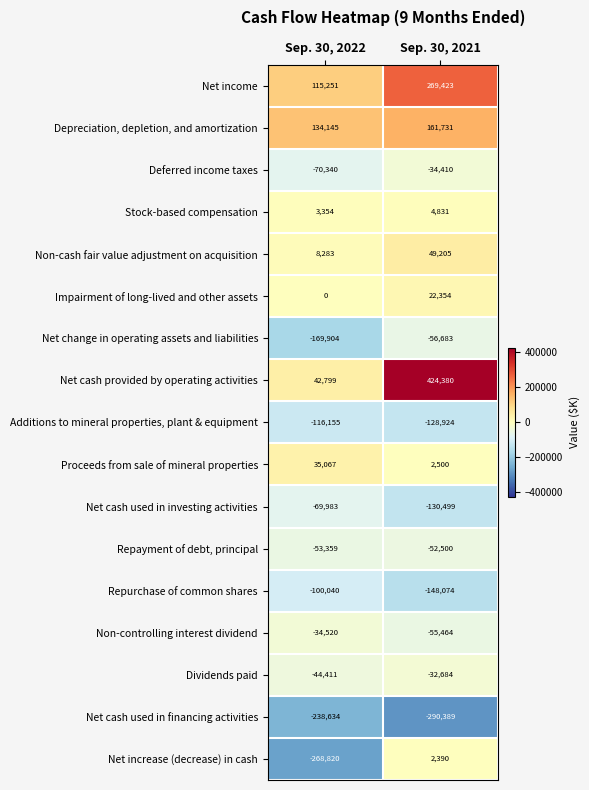

True or false: Stock-based compensation has a value of 2610 at Sep. 30, 2021.

False